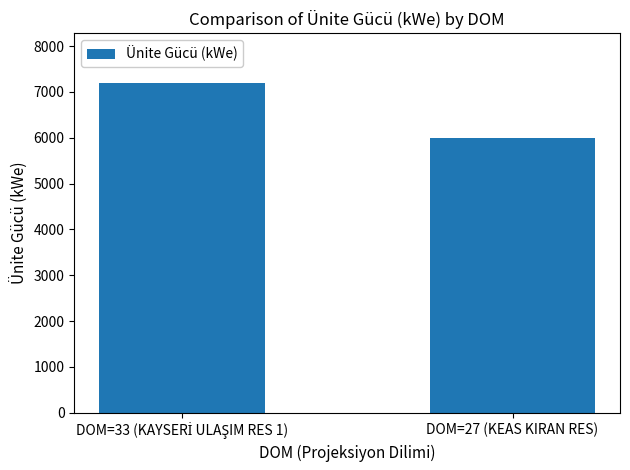

Reading left to right, extract all data points from this chart.

7200	6000